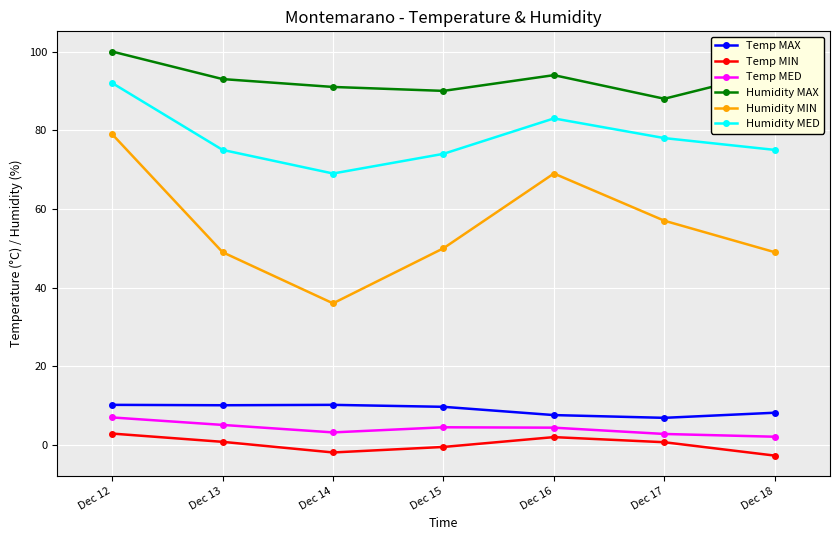

At which category does Humidity MAX reach its first local peak?

Dec 16